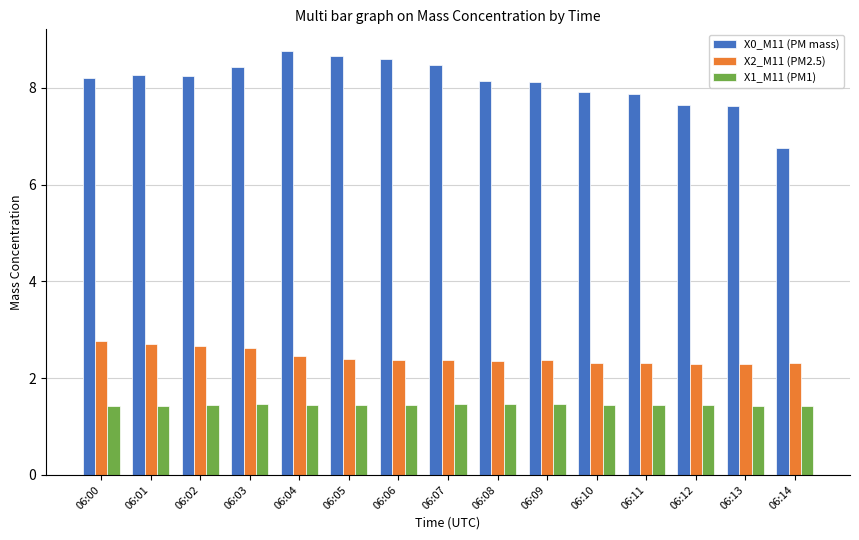

What is the sum of all X0_M11 (PM mass) values?

121.7